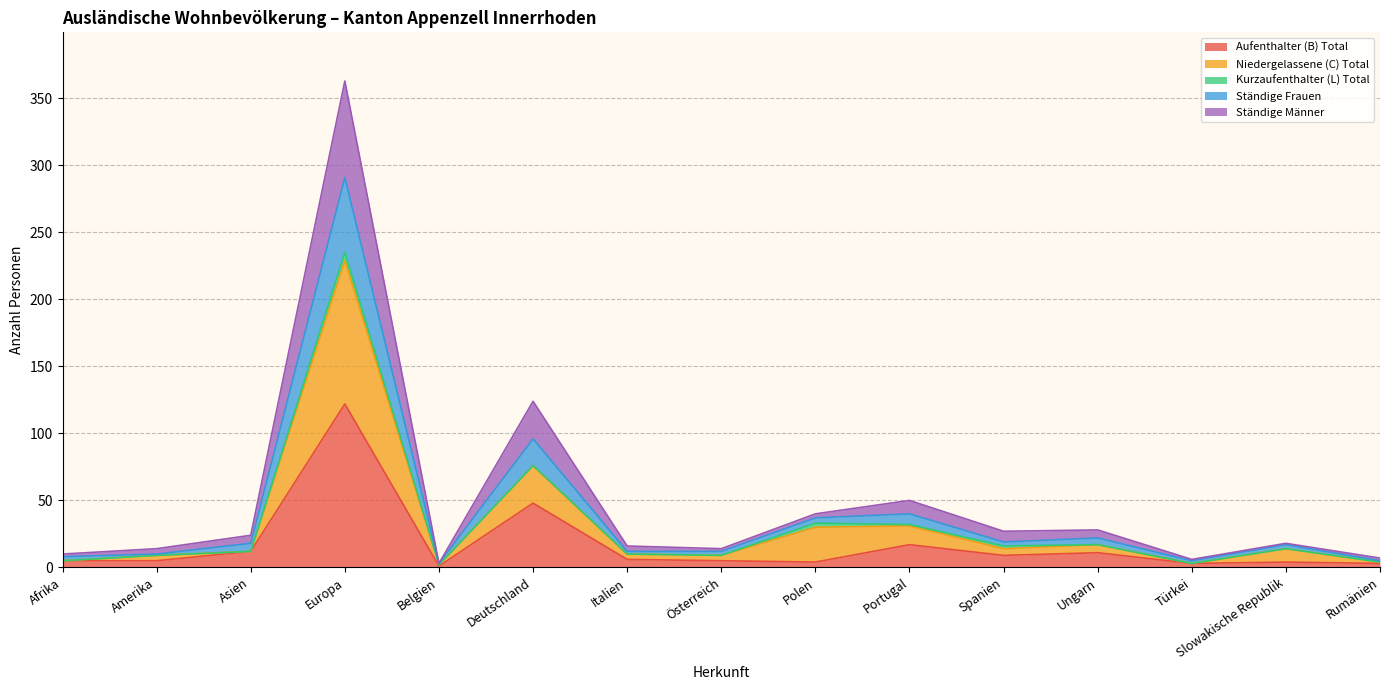

At which label does Aufenthalter (B) Total reach its peak?

Europa